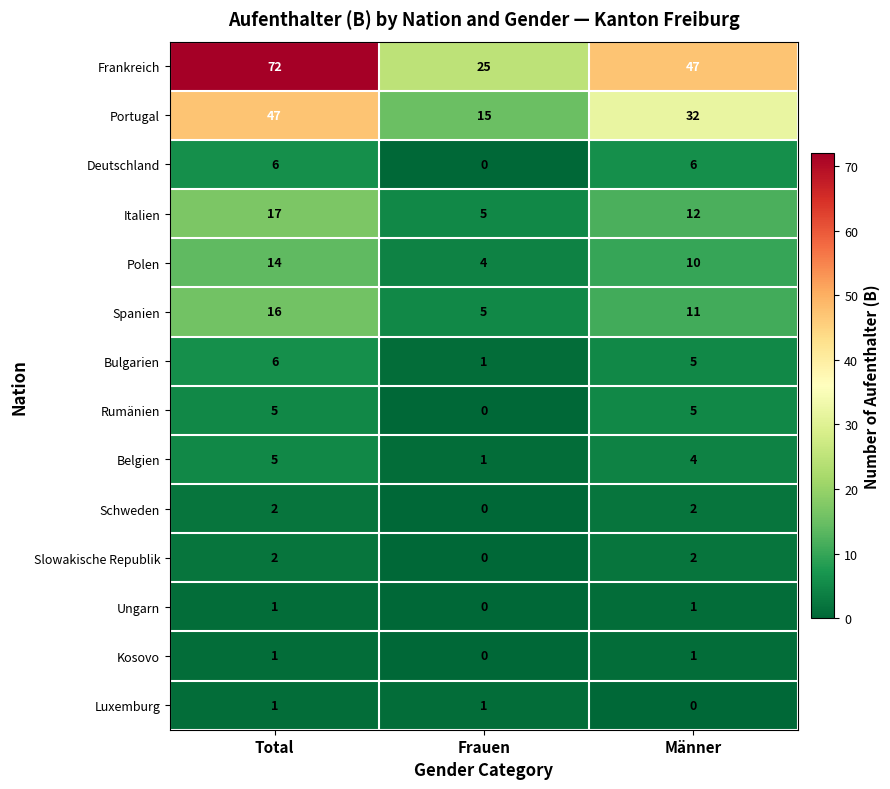

At Total, list the series in order from largest to smallest.

Frankreich, Portugal, Italien, Spanien, Polen, Deutschland, Bulgarien, Rumänien, Belgien, Schweden, Slowakische Republik, Ungarn, Kosovo, Luxemburg